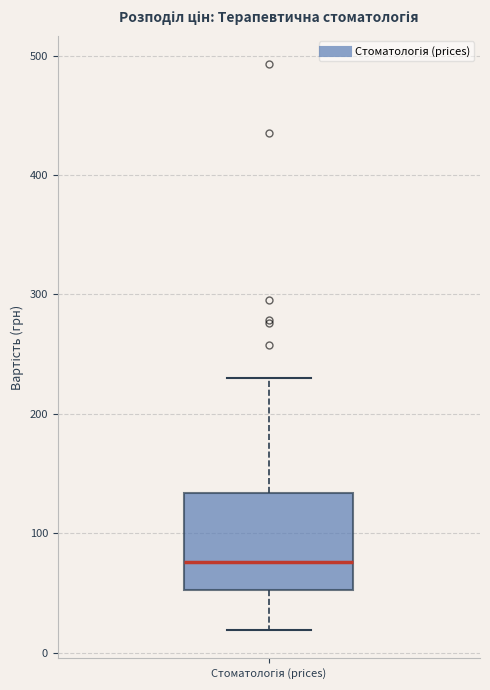

Where is the lower edge of the box for Стоматологія (prices) on the y-axis? The values are not printed on the chart, so give them approximately, as read against the axis.

50